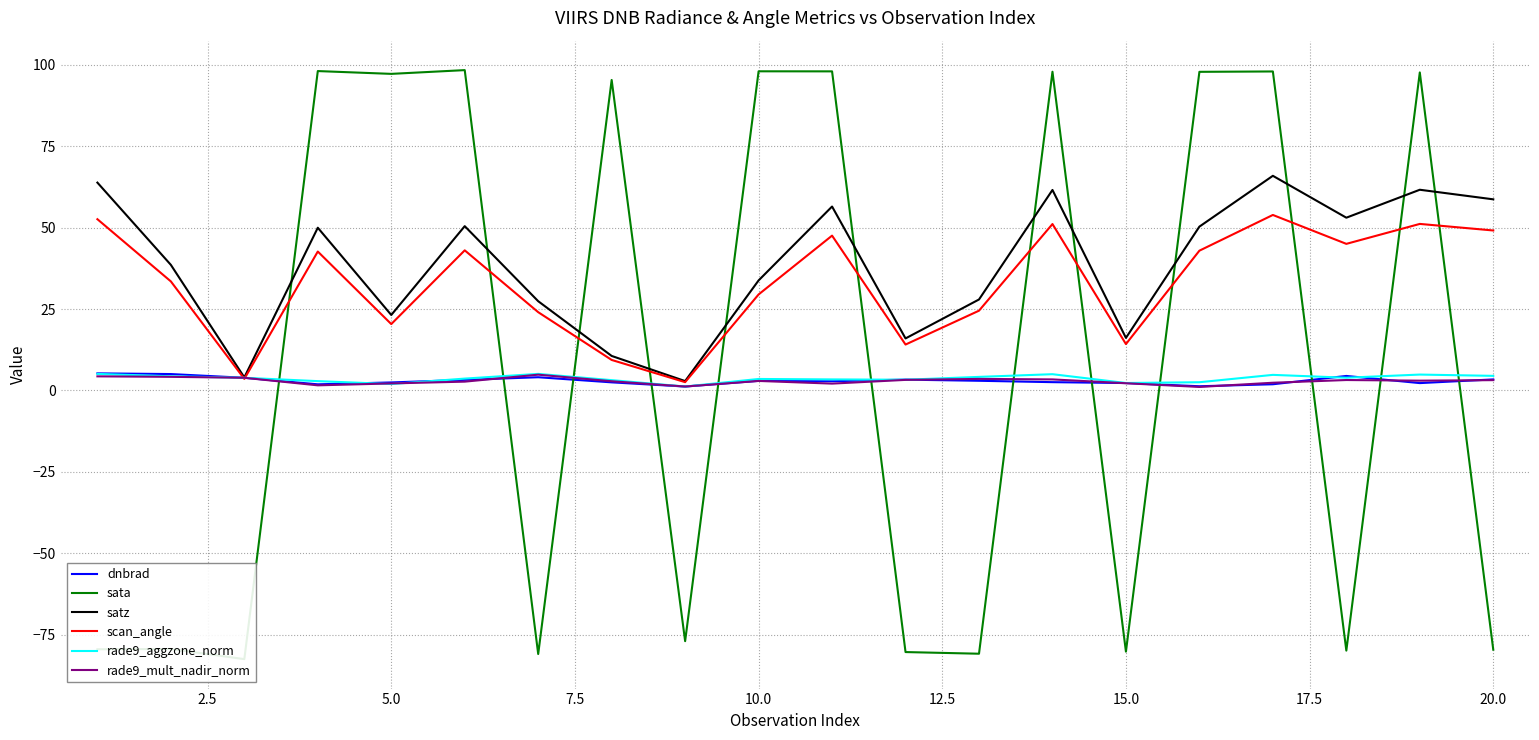

What is the highest value of the scan_angle series?

53.9